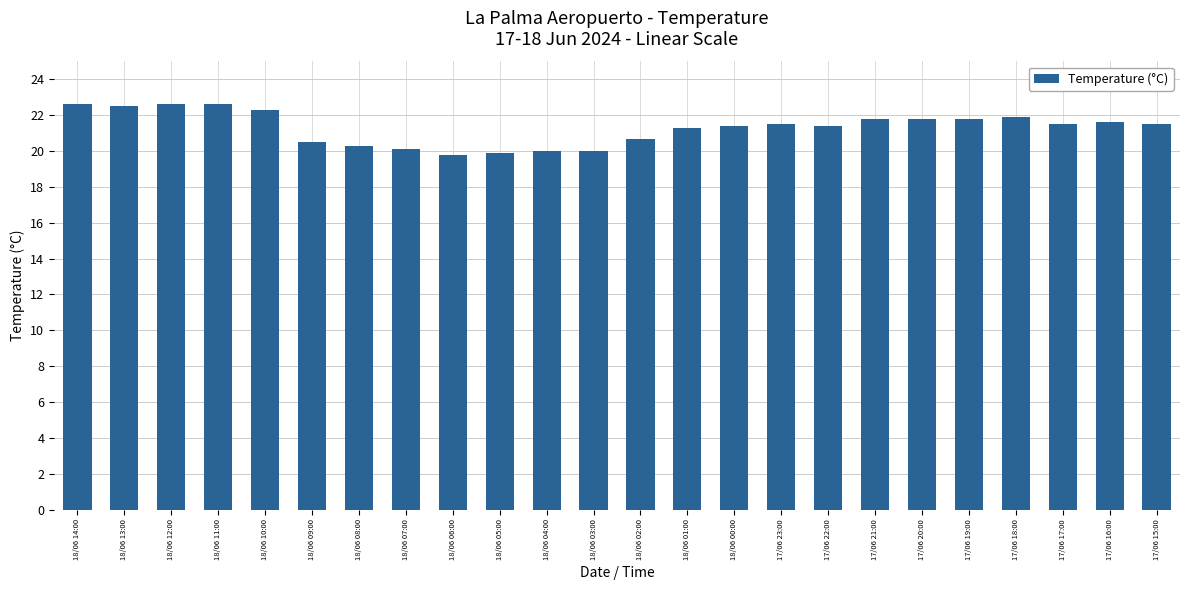

Between 18/06 01:00 and 18/06 06:00, which is larger?

18/06 01:00